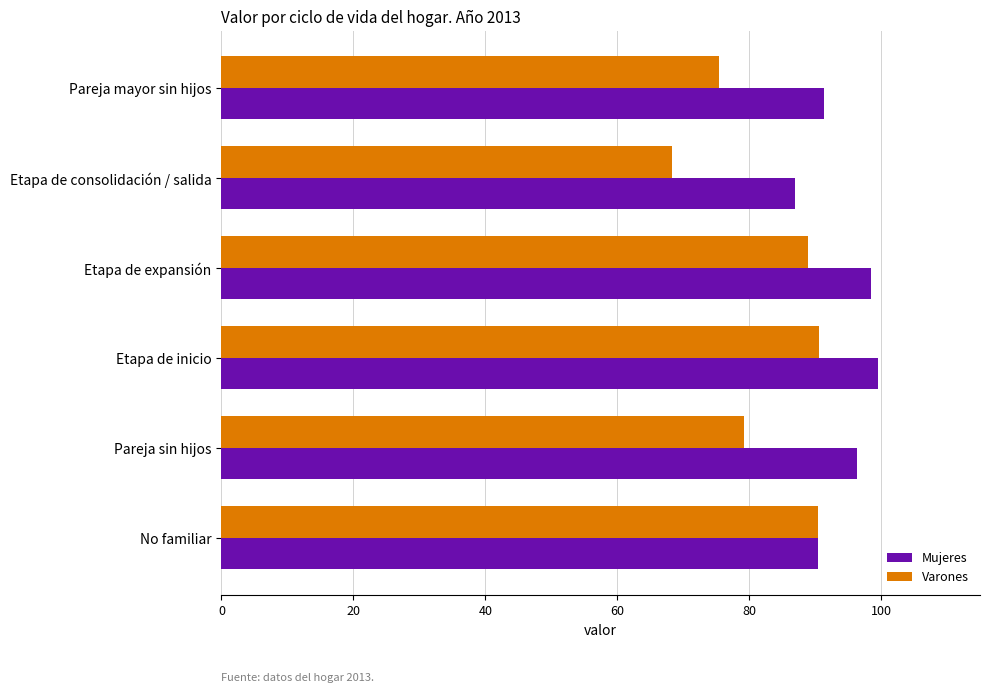

Rank the series by their average value, from highest to lowest.

Mujeres, Varones